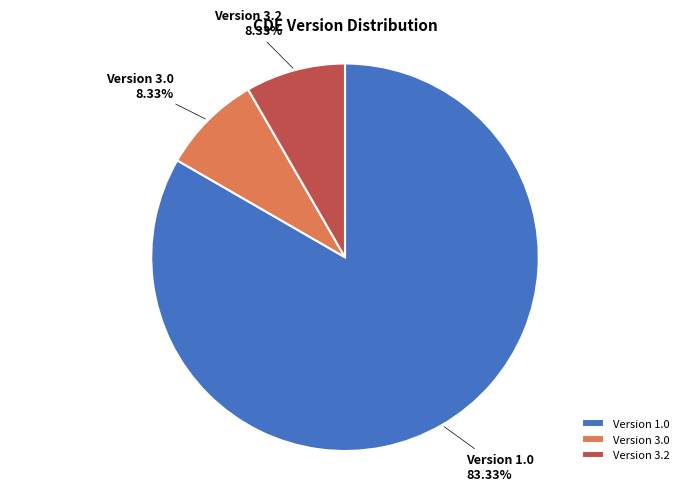

What is the largest slice in the pie chart?

Version 1.0